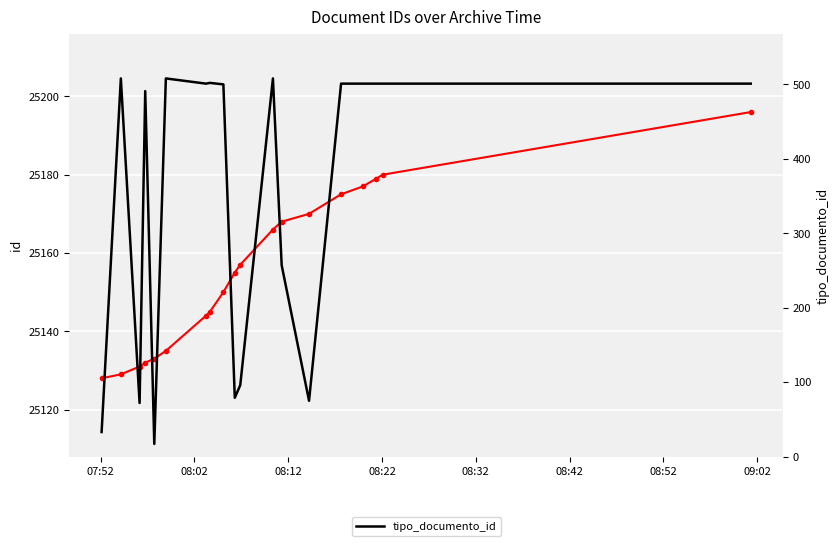

Which category has the highest value in the tipo_documento_id series?

08:02